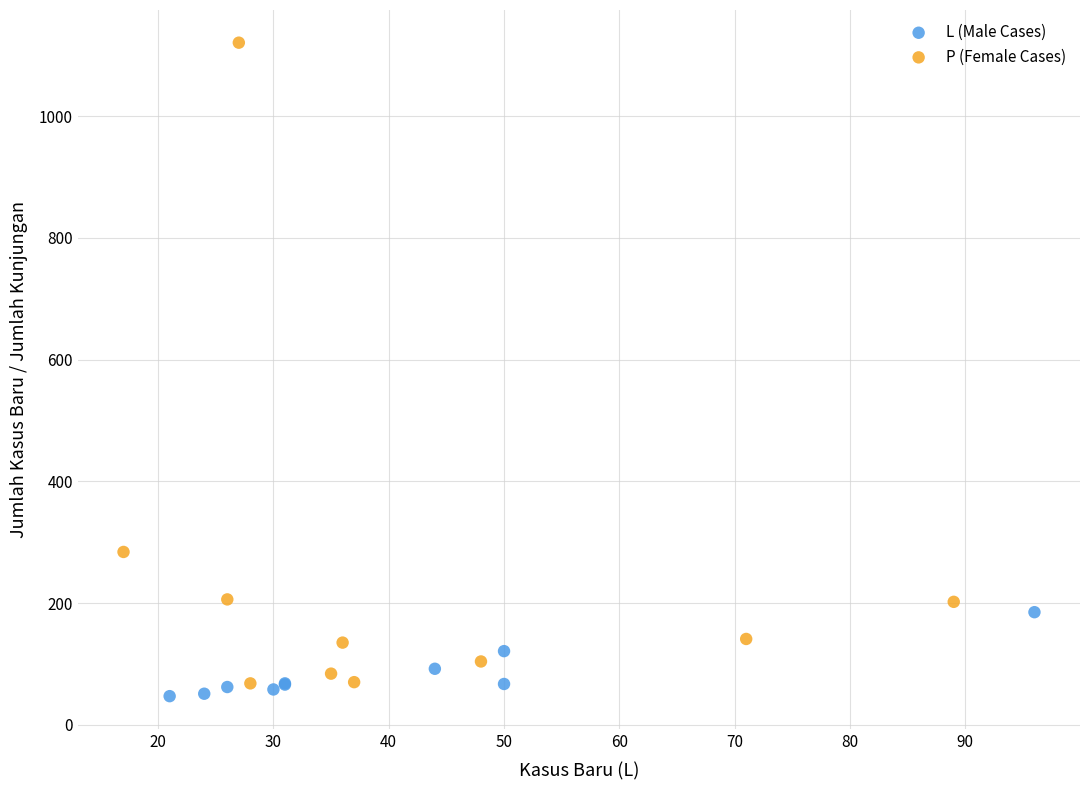

Which series has the widest spread of Y values?

P (Female Cases)